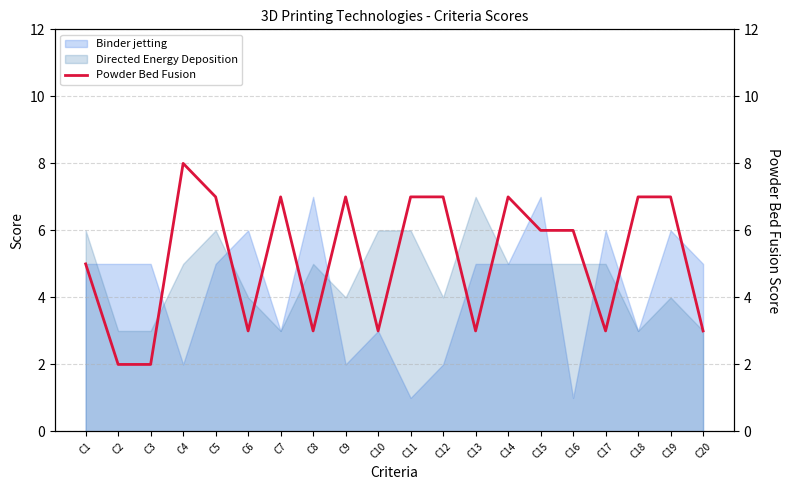

List the labels in order of value, smallest first.

C2, C3, C6, C8, C10, C13, C17, C20, C1, C15, C16, C5, C7, C9, C11, C12, C14, C18, C19, C4